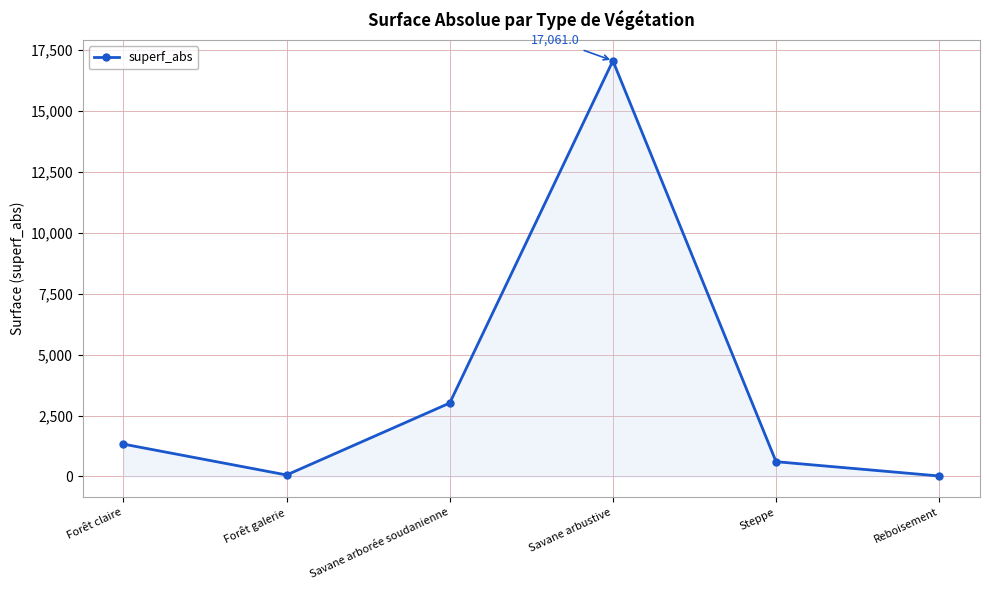

What is the ratio of the value at Savane arborée soudanienne to the value at Reboisement?

154.6